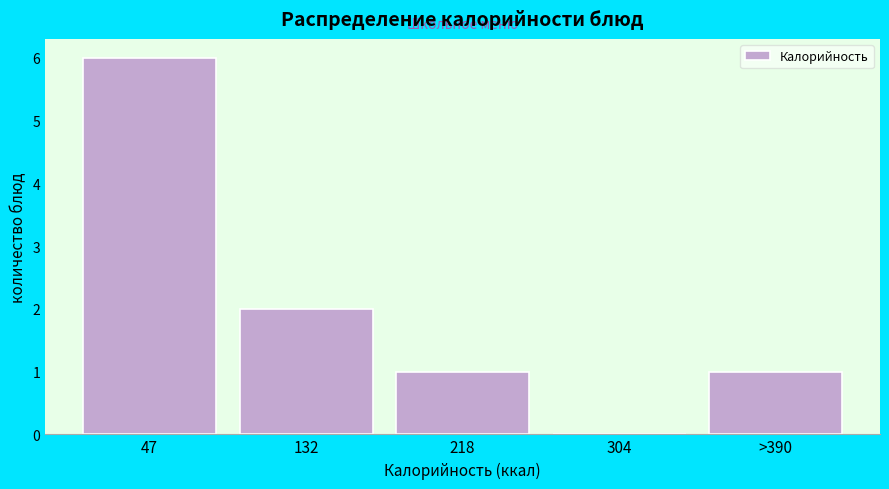

Reading left to right, what are all the values shown in this chart?

47=6	132=2	218=1	304=0	>390=1